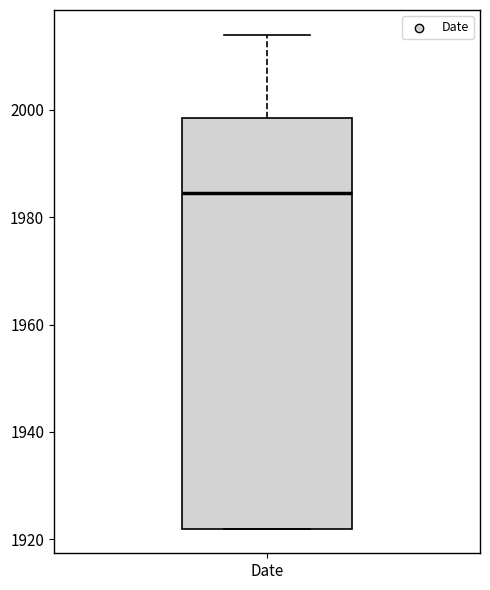

Where is the upper edge of the box for Date on the y-axis? The values are not printed on the chart, so give them approximately, as read against the axis.

1998